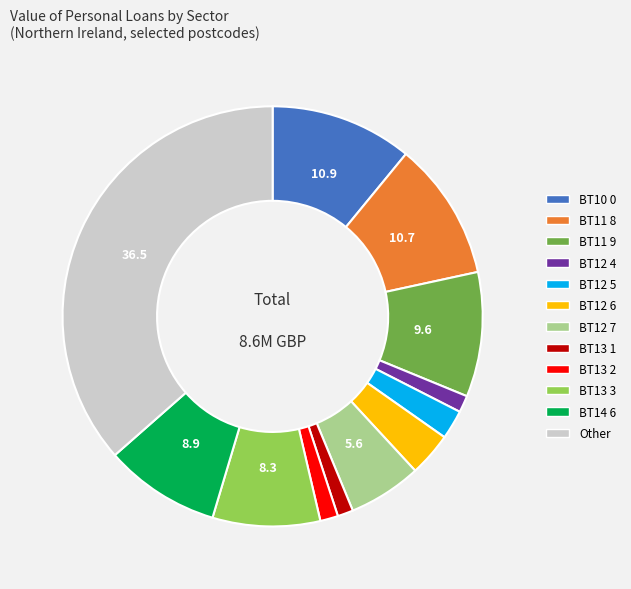

Between BT10 0 and BT12 4, which is larger?

BT10 0